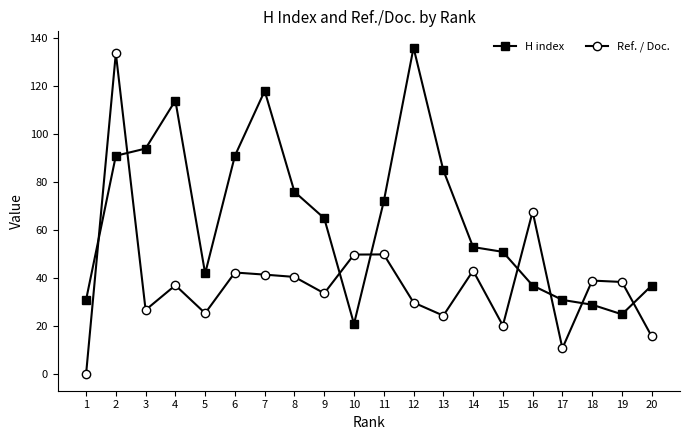

Is it true that Ref. / Doc. equals 56.4 at 19?

False